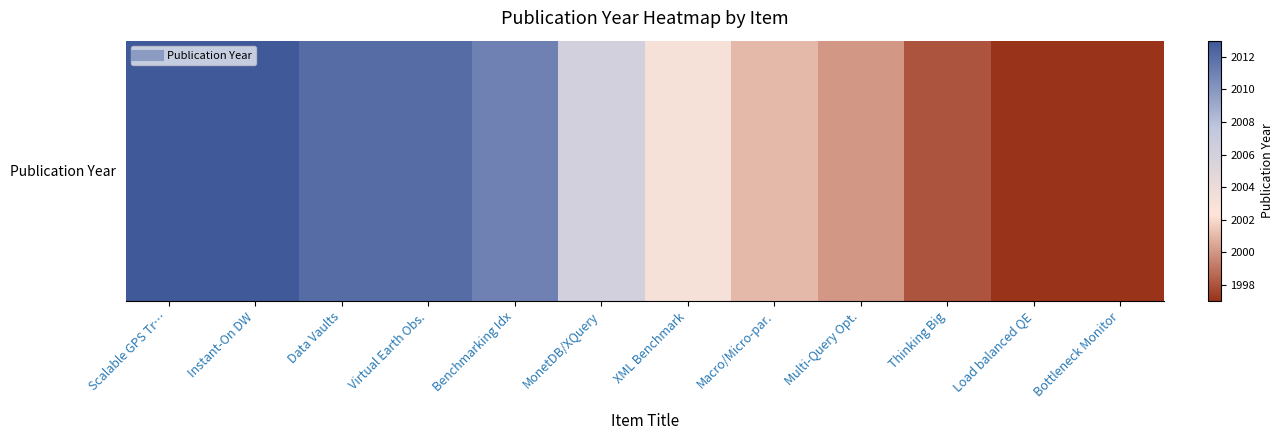

List the labels in order of value, largest first.

Scalable GPS Tr…, Instant-On DW, Data Vaults, Virtual Earth Obs., Benchmarking Idx, MonetDB/XQuery, XML Benchmark, Macro/Micro-par., Multi-Query Opt., Thinking Big, Load balanced QE, Bottleneck Monitor